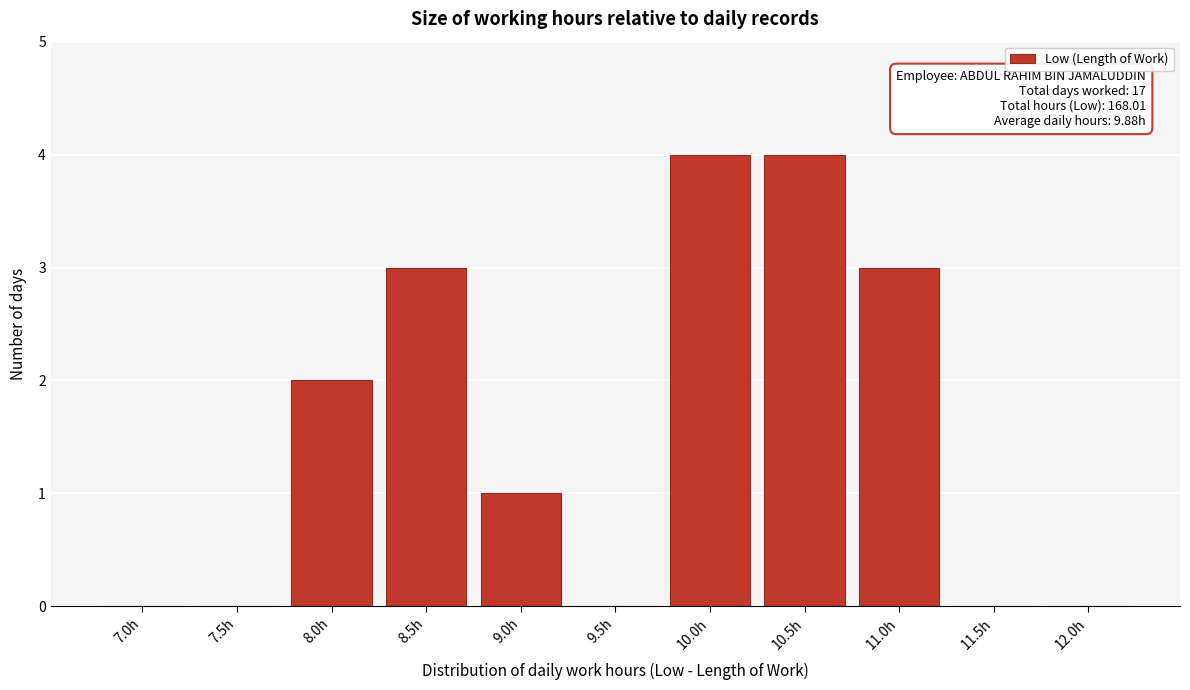

Reading left to right, transcribe all the data shown in this chart.

7.0h=0	7.5h=0	8.0h=2	8.5h=3	9.0h=1	9.5h=0	10.0h=4	10.5h=4	11.0h=3	11.5h=0	12.0h=0